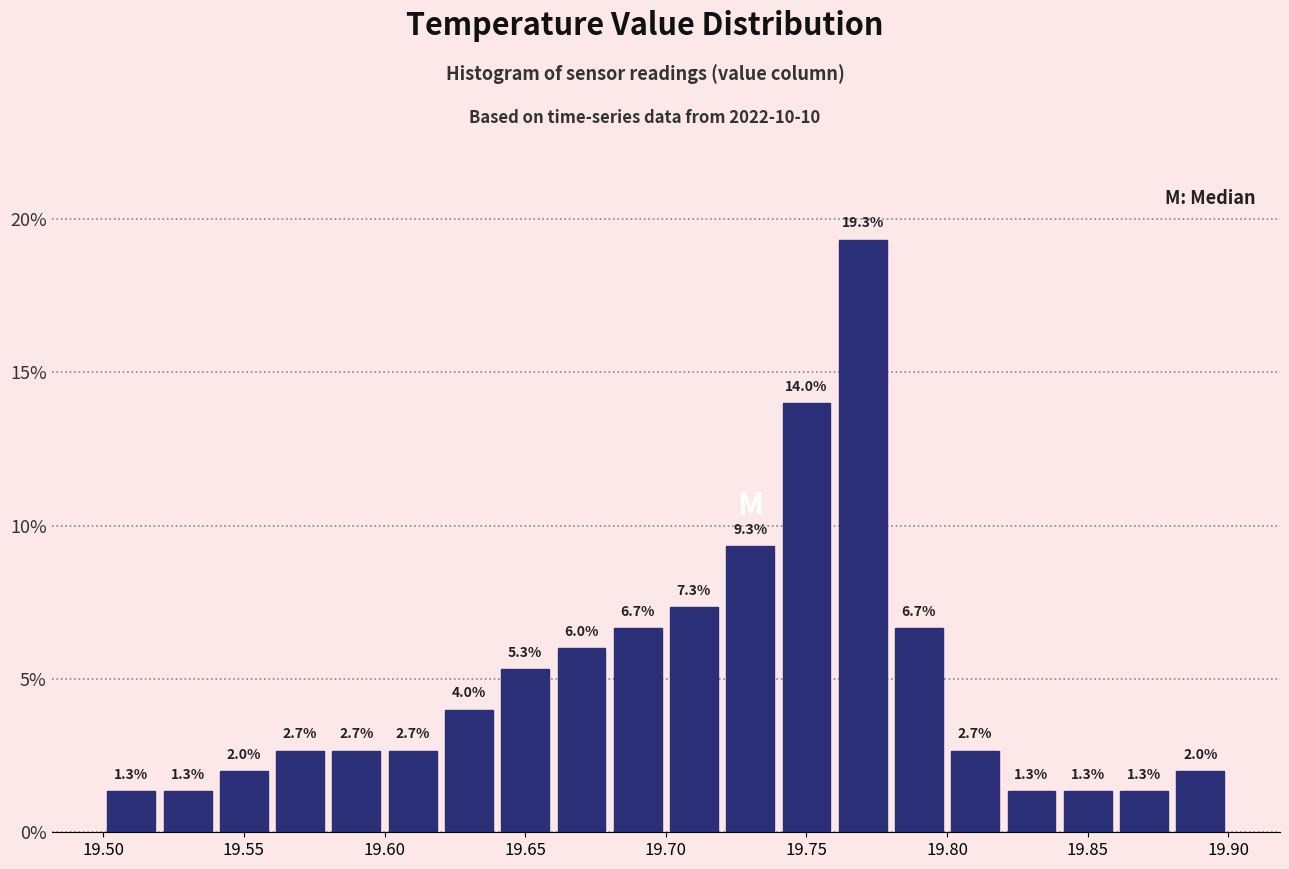

Reading left to right, transcribe this chart: for each bar, give the range it covers on the x-axis and its height.

19.50 to 19.52: 1.3
19.52 to 19.54: 1.3
19.54 to 19.56: 2.0
19.56 to 19.58: 2.7
19.58 to 19.60: 2.7
19.60 to 19.62: 2.7
19.62 to 19.64: 4.0
19.64 to 19.66: 5.3
19.66 to 19.68: 6.0
19.68 to 19.70: 6.7
19.70 to 19.72: 7.3
19.72 to 19.74: 9.3
19.74 to 19.76: 14.0
19.76 to 19.78: 19.3
19.78 to 19.80: 6.7
19.80 to 19.82: 2.7
19.82 to 19.84: 1.3
19.84 to 19.86: 1.3
19.86 to 19.88: 1.3
19.88 to 19.90: 2.0